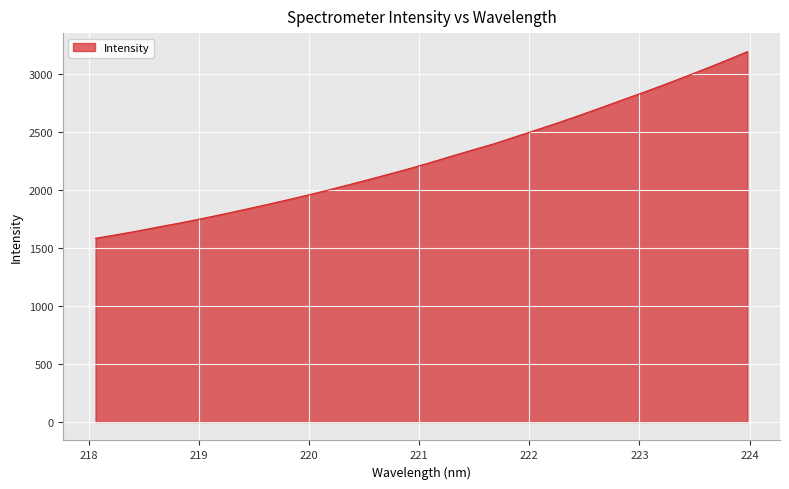

What is the greatest value displayed?

3189.9